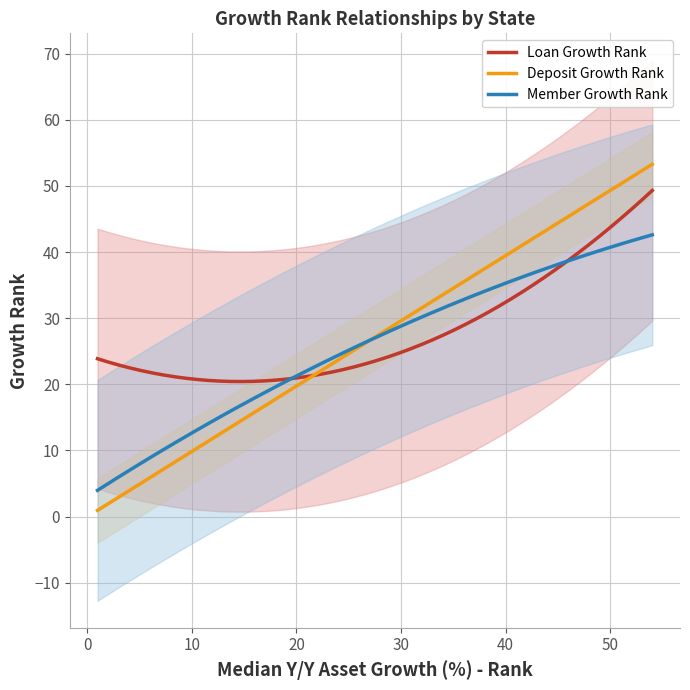

What is the lowest value of the Loan Growth Rank series?

20.4